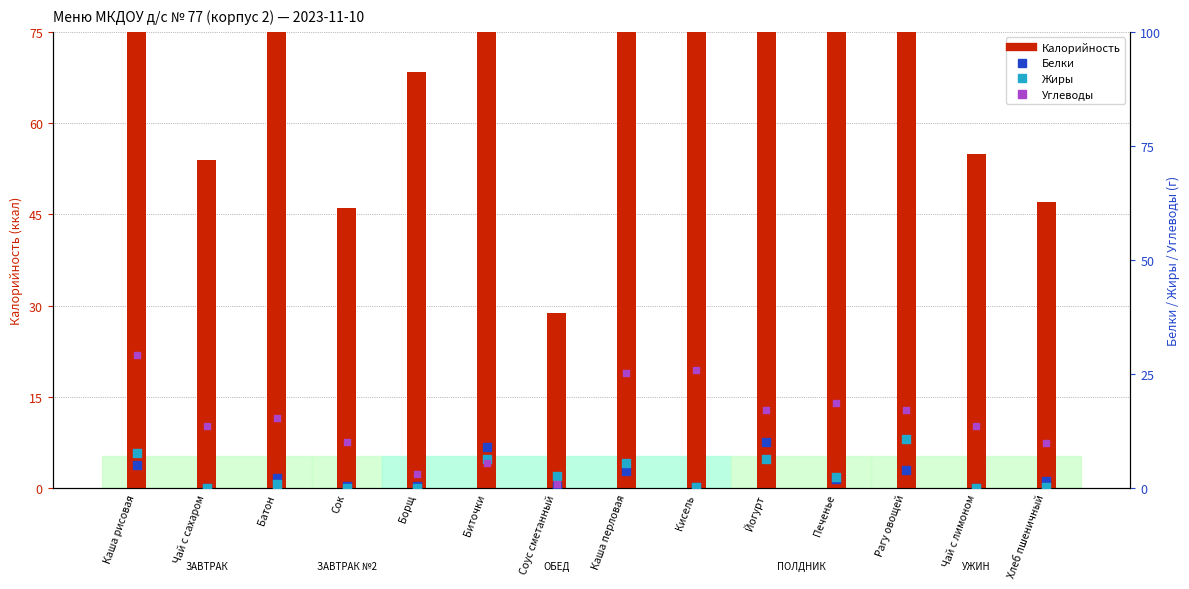

At which category is the sum across all series the highest?

Каша рисовая